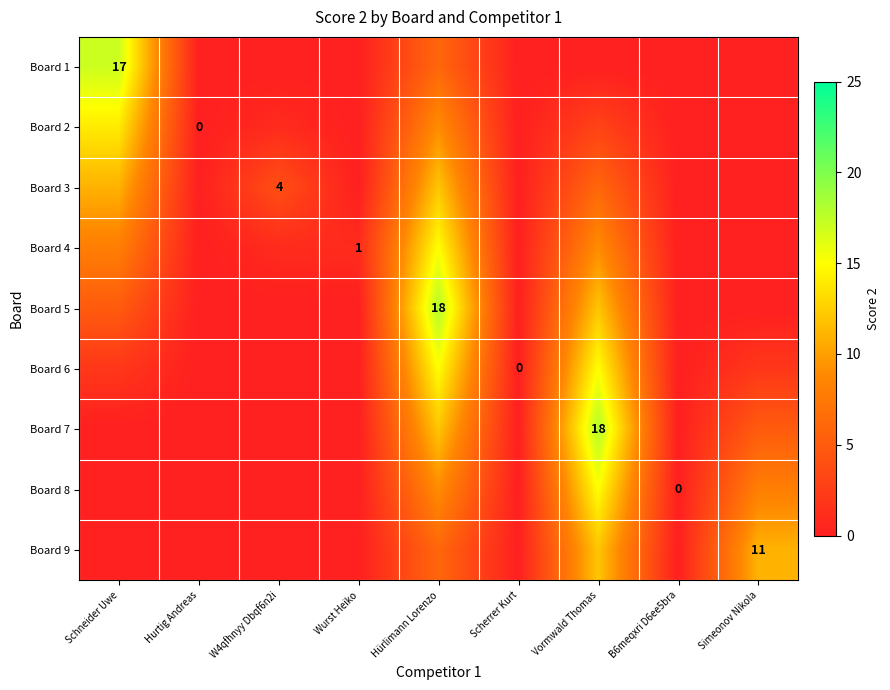

The value of Board 7 at Vormwald Thomas is 28. True or false?

False